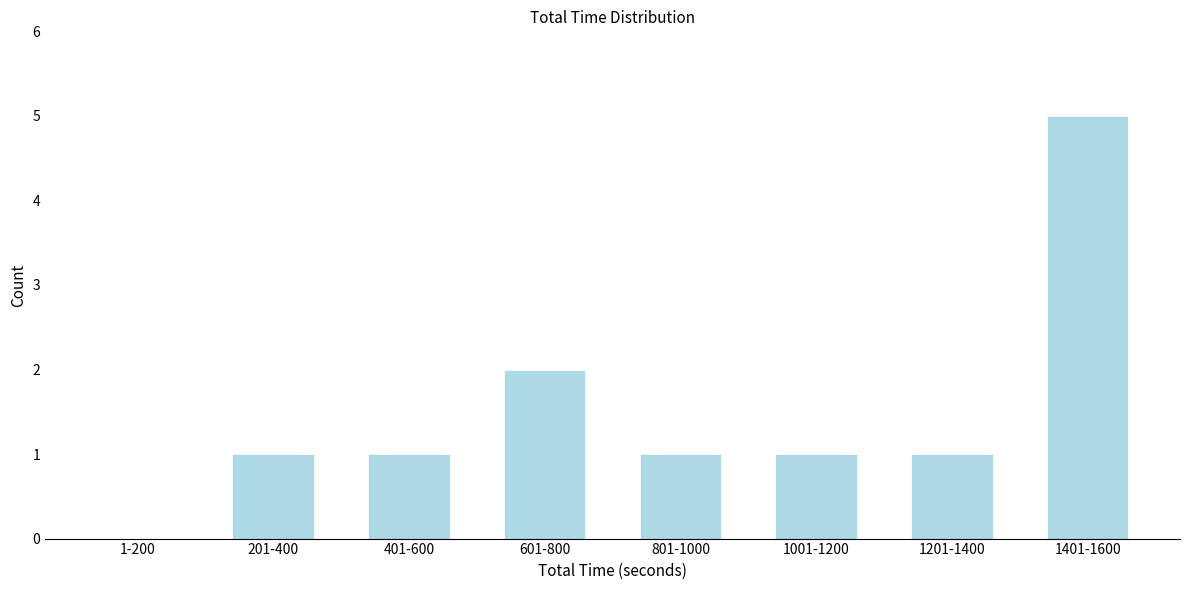

Reading left to right, transcribe all the data shown in this chart.

1-200=0	201-400=1	401-600=1	601-800=2	801-1000=1	1001-1200=1	1201-1400=1	1401-1600=5